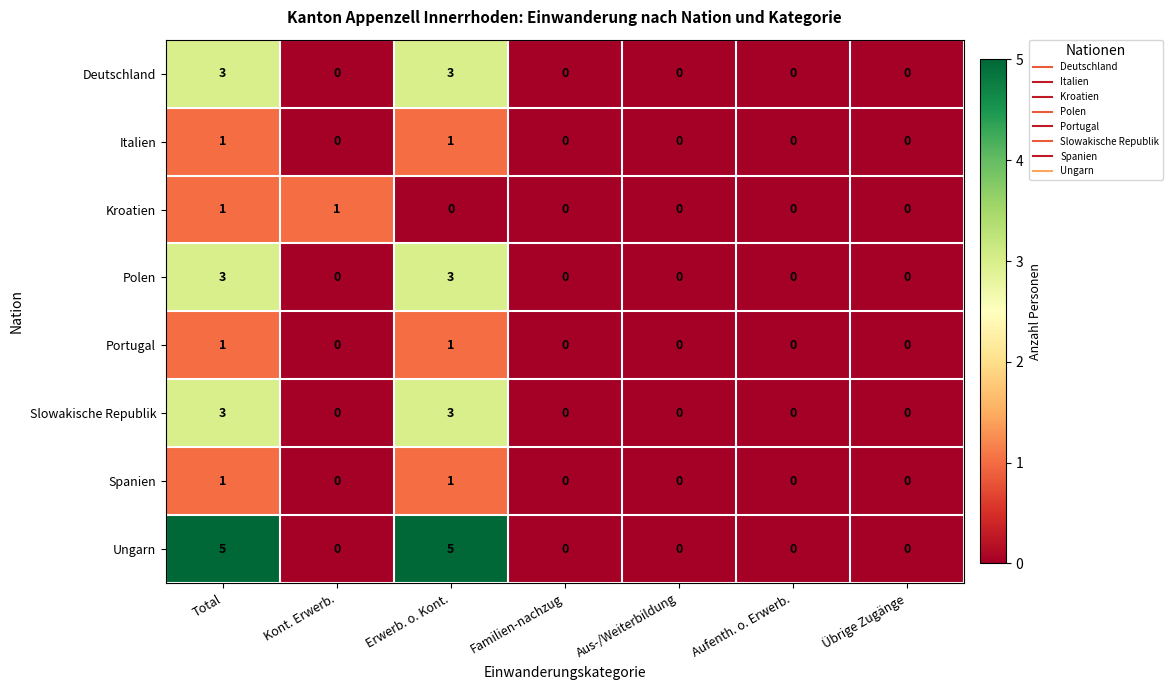

Which series has the largest range (max minus min)?

Ungarn